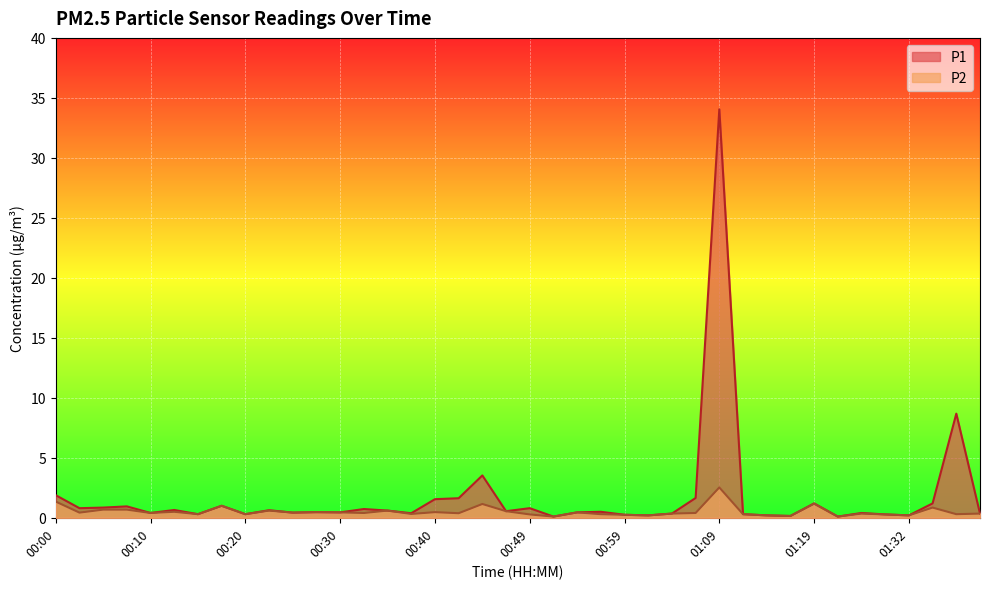

Reading left to right, what are all the values shown in this chart?

P1: 1.9	0.8	0.8	0.9	0.4	0.7	0.3	1.0	0.3	0.6	0.4	0.5	0.5	0.7	0.6	0.4	1.6	1.6	3.5	0.6	0.8	0.1	0.5	0.5	0.2	0.2	0.3	1.6	34.0	0.3	0.2	0.1	1.2	0.1	0.4	0.3	0.2	1.2	8.7	0.3
P2: 1.4	0.4	0.7	0.7	0.4	0.5	0.3	1.0	0.3	0.6	0.4	0.5	0.5	0.4	0.6	0.3	0.5	0.4	1.1	0.6	0.3	0.1	0.5	0.3	0.2	0.2	0.3	0.4	2.5	0.3	0.2	0.1	1.2	0.1	0.3	0.3	0.2	0.8	0.3	0.3